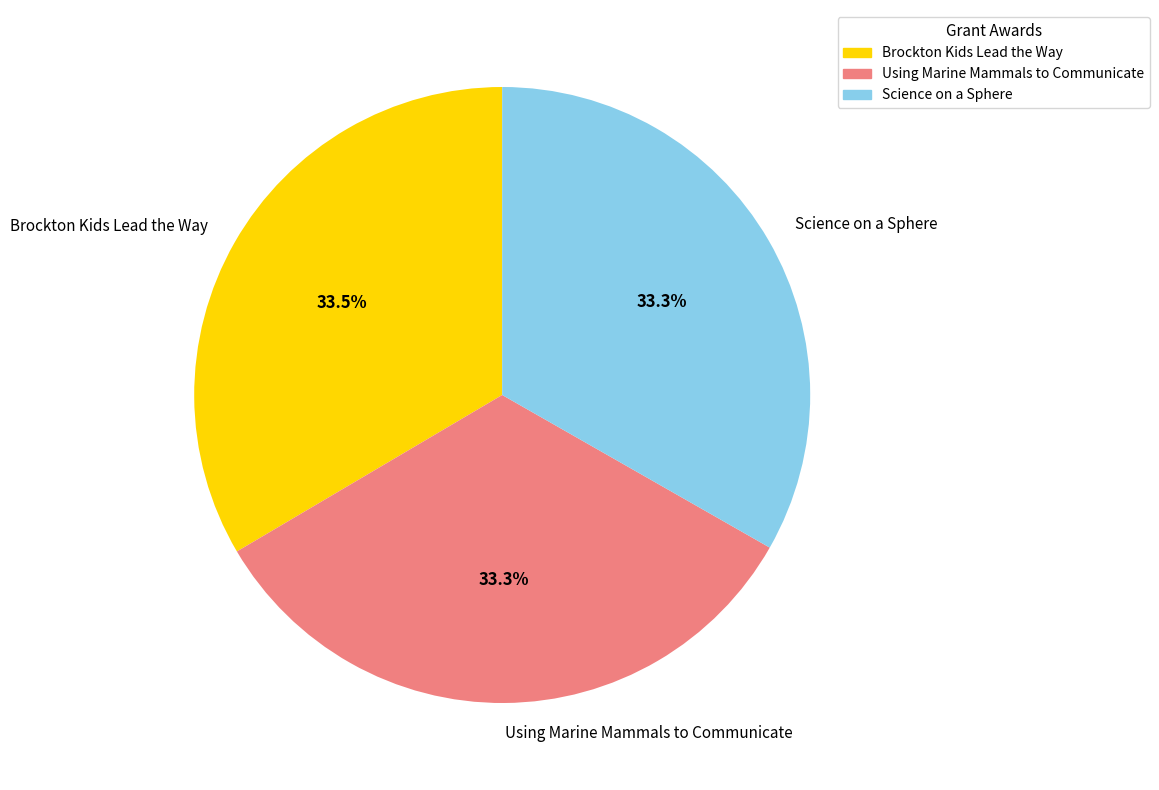

Approximately how many times larger is the value at Using Marine Mammals to Communicate compared to Brockton Kids Lead the Way?

1.0